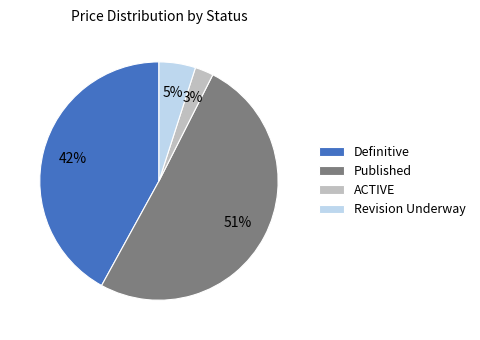

Between Definitive and ACTIVE, which is larger?

Definitive